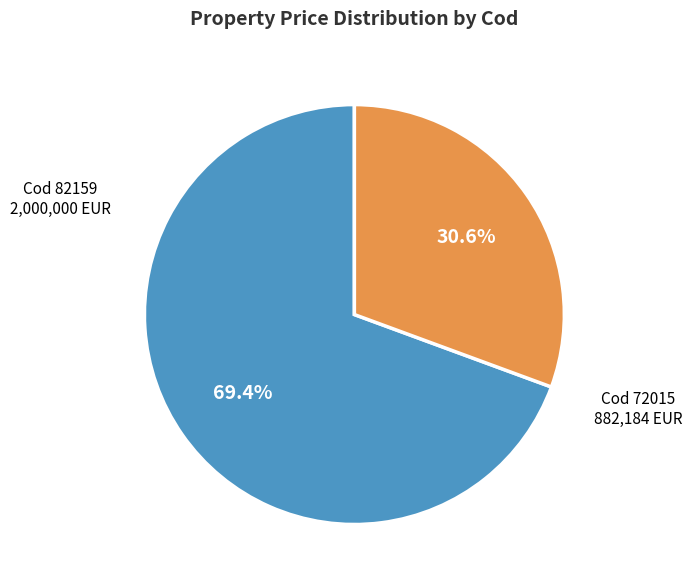

Is there a majority slice in this chart?

Yes